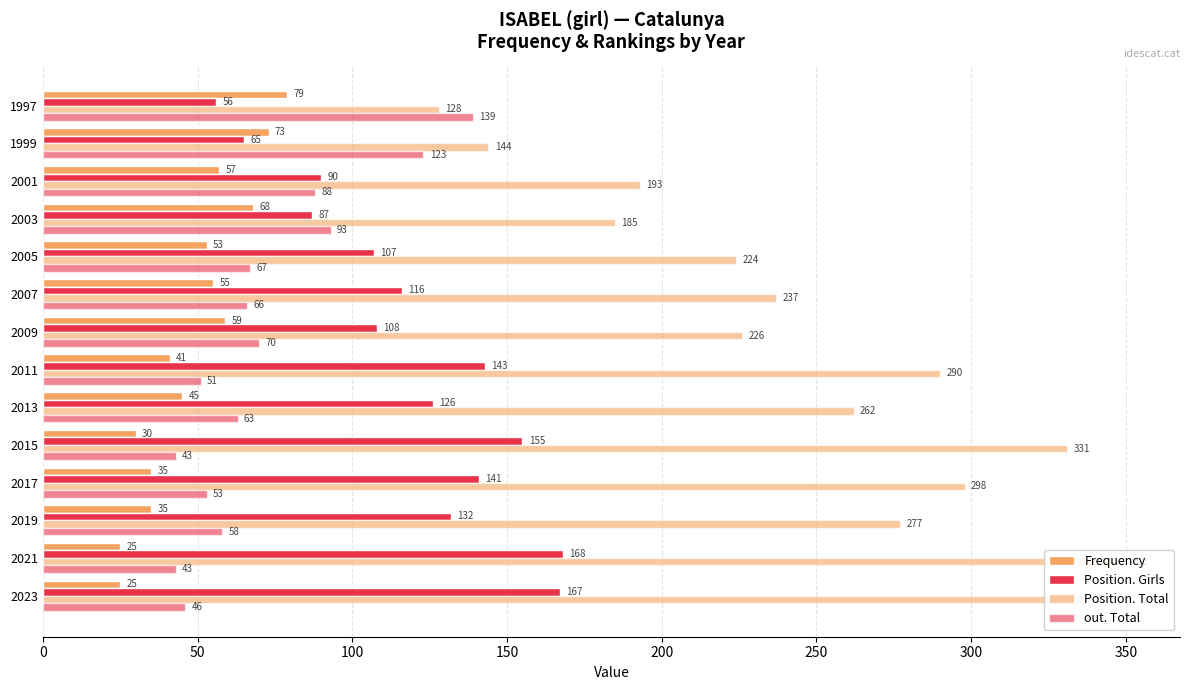

How many values in the Frequency series exceed 53?

6